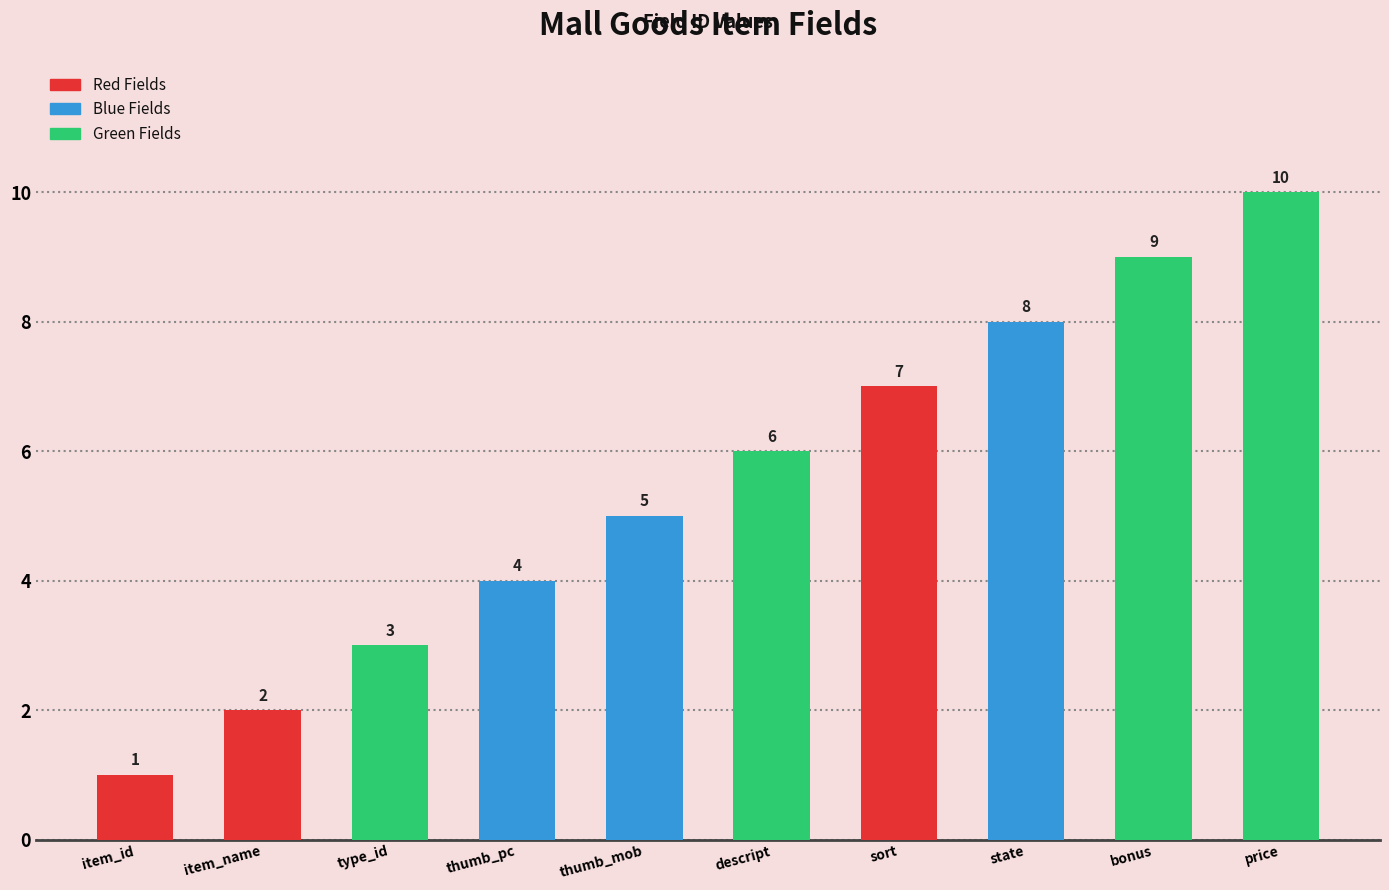

Count the values in the range 3 to 8.

6